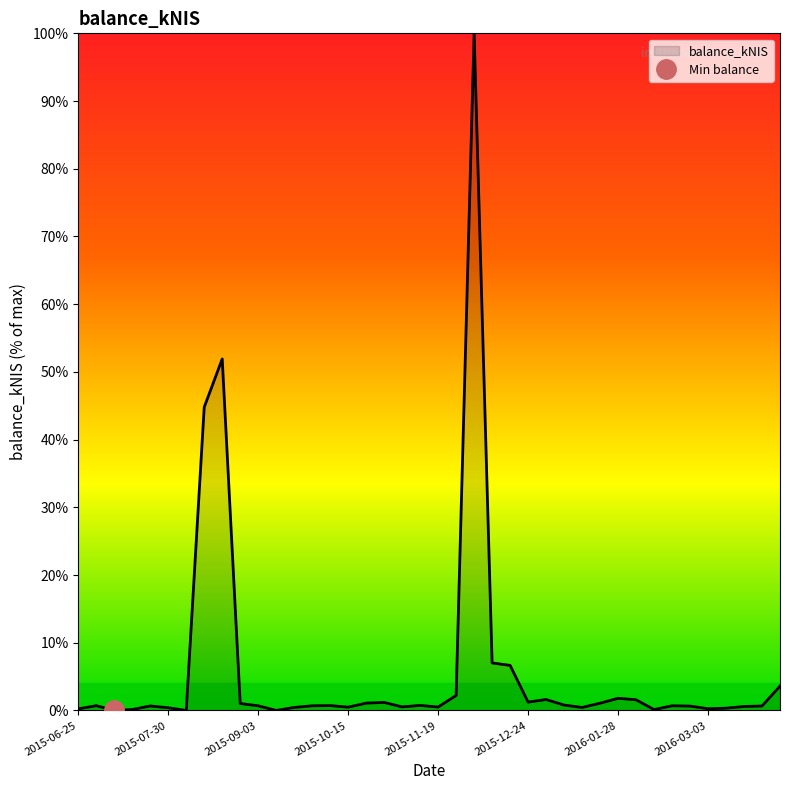

What is the maximum value shown in the chart?

100.0